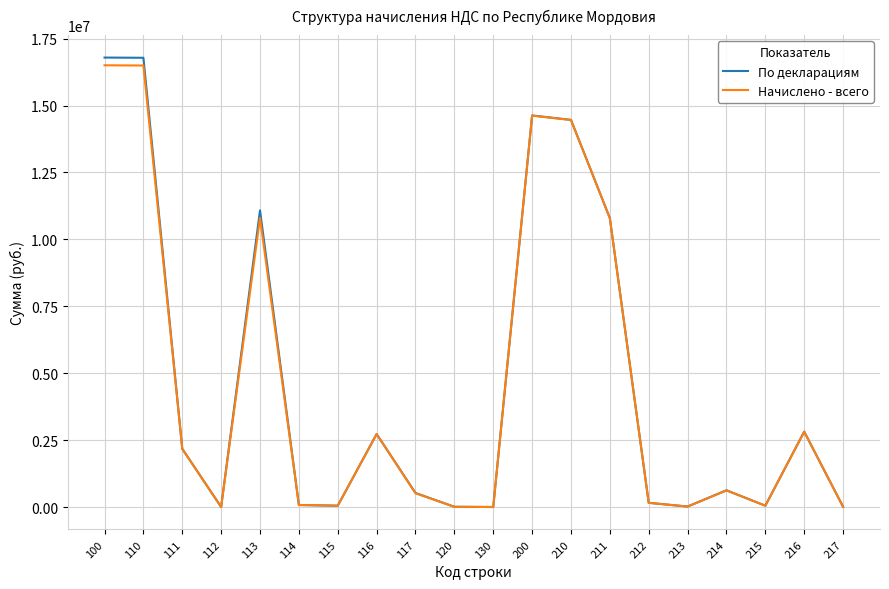

Which series changed the most between 110 and 211?

По декларациям